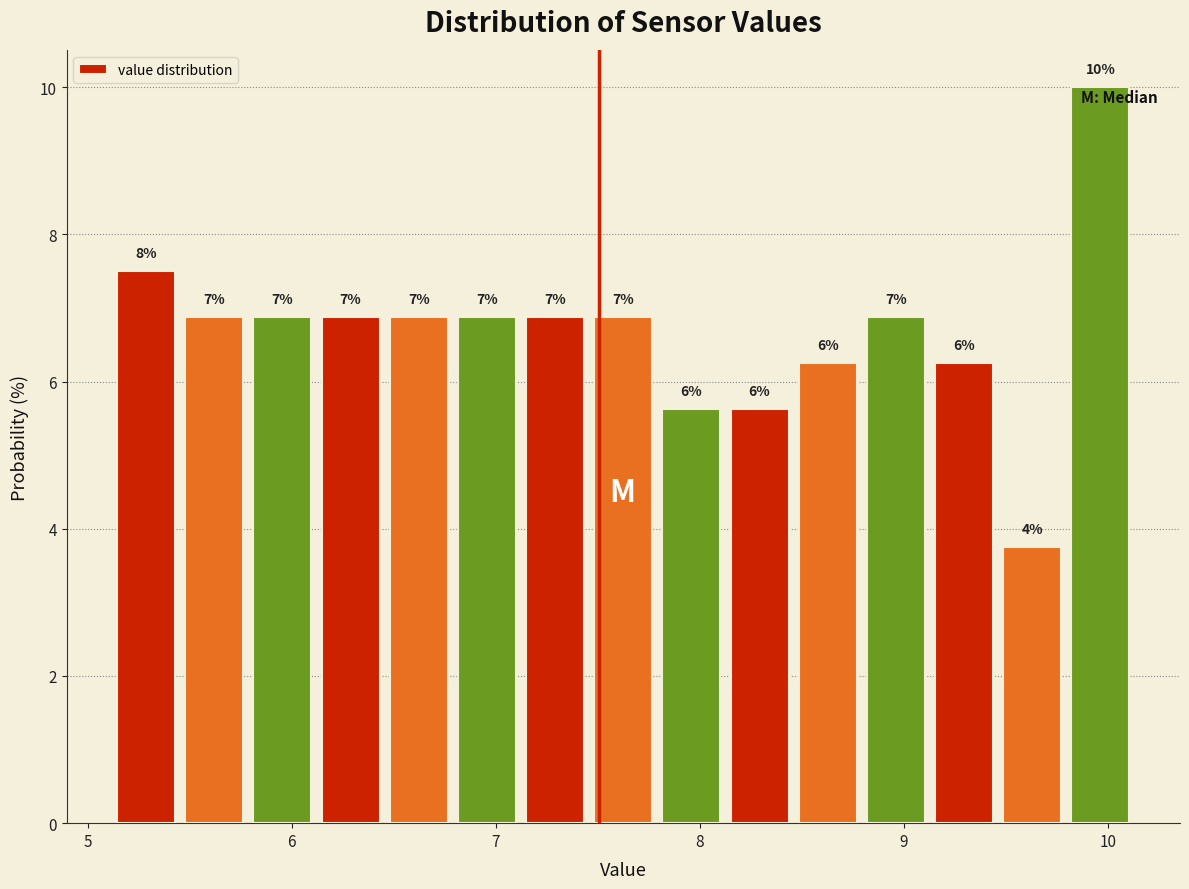

Read against the x-axis, roughly where is the centre of the tallest bar?

10.0